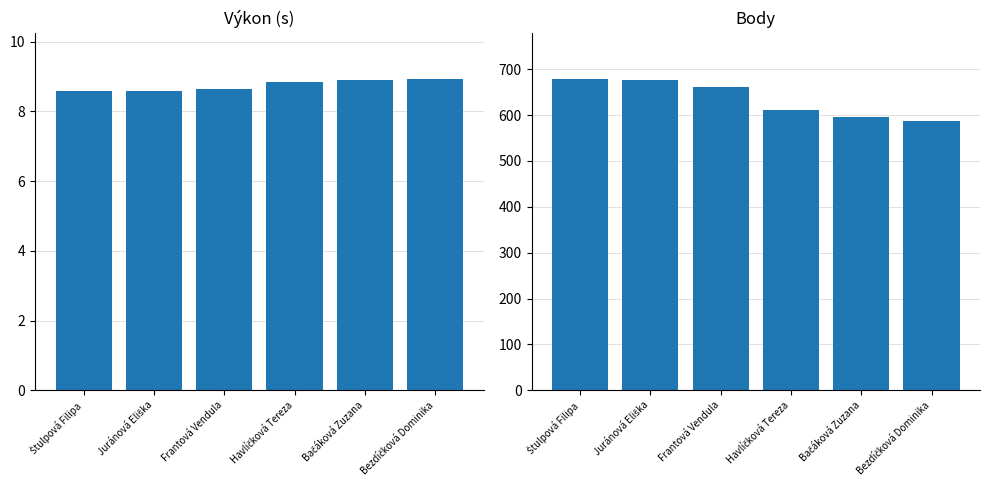

What is the difference between the Výkon values at Havlíčková Tereza and Juránová Eliška?

0.2